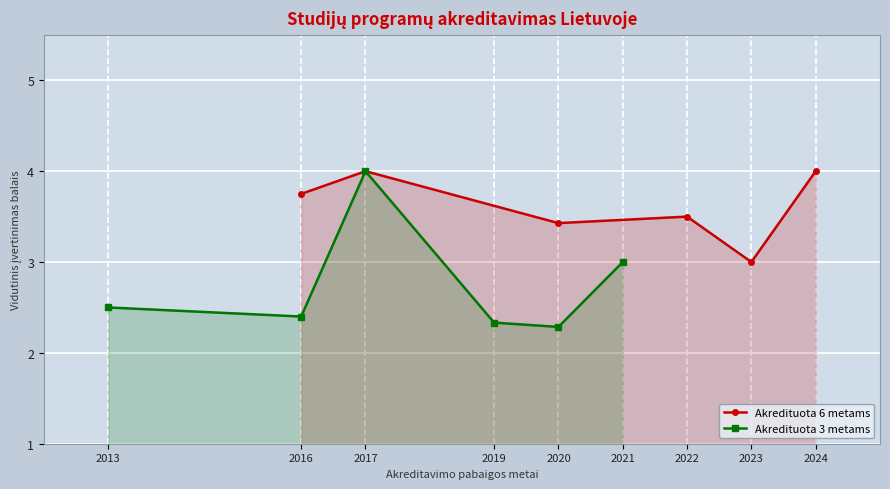

At how many categories does at least one series exceed 3?

5